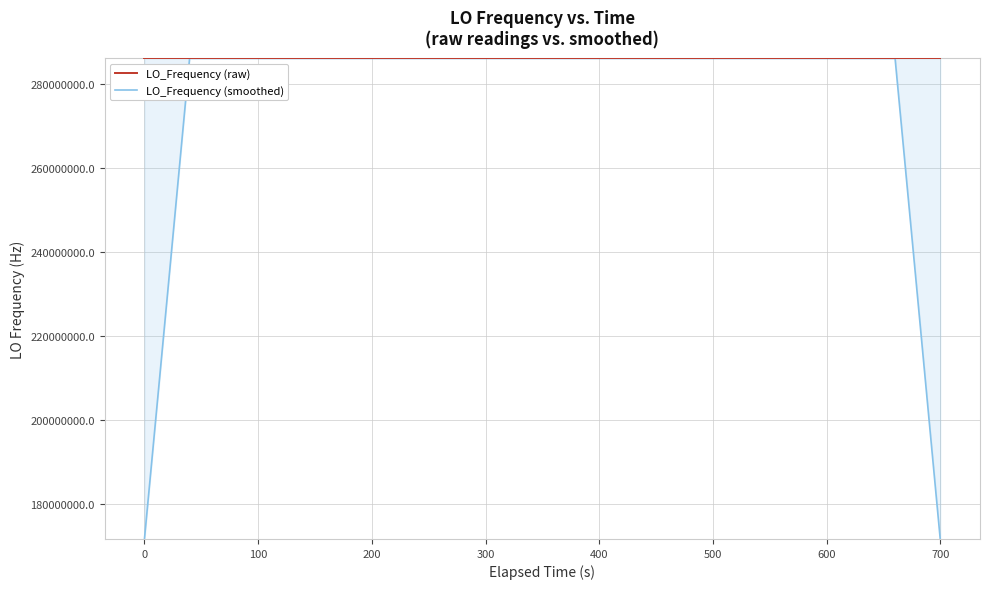

How many data points in LO_Frequency (smoothed) are less than 286046993?

16